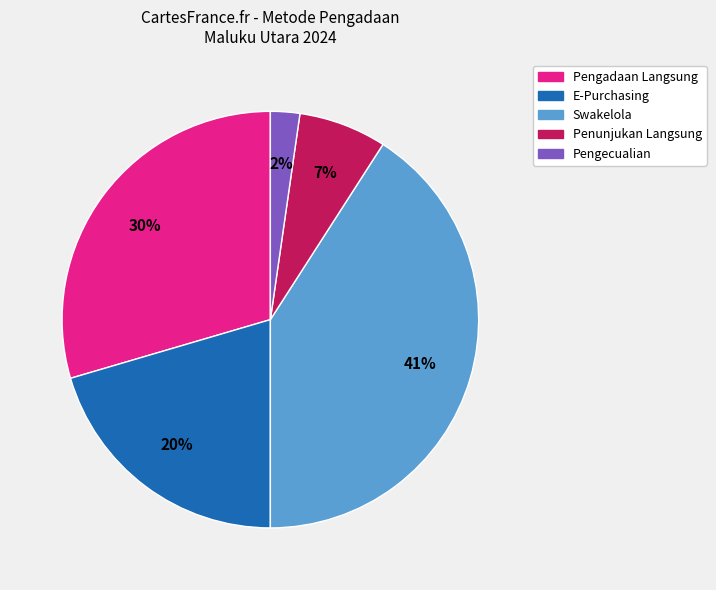

To the nearest percent, what is the difference between the largest and smallest slice percentages?

39%